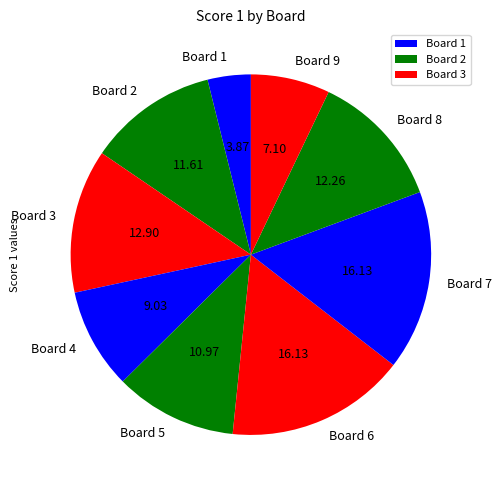

Is there any slice that represents more than half of the pie?

No